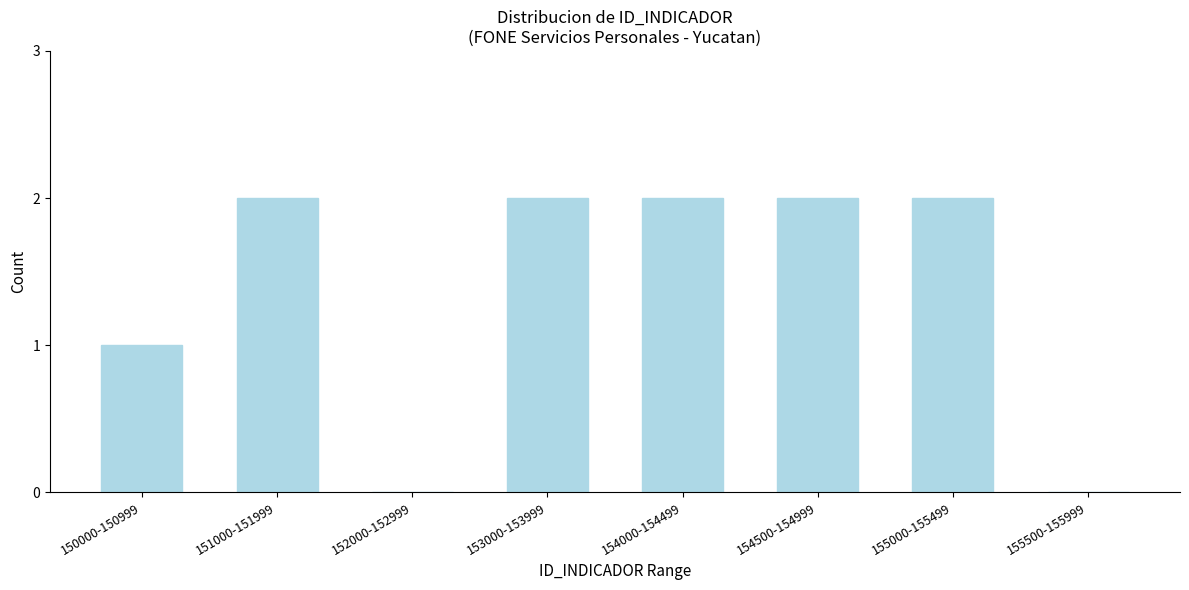

Reading left to right, what are all the values shown in this chart?

150000-150999=1	151000-151999=2	152000-152999=0	153000-153999=2	154000-154499=2	154500-154999=2	155000-155499=2	155500-155999=0